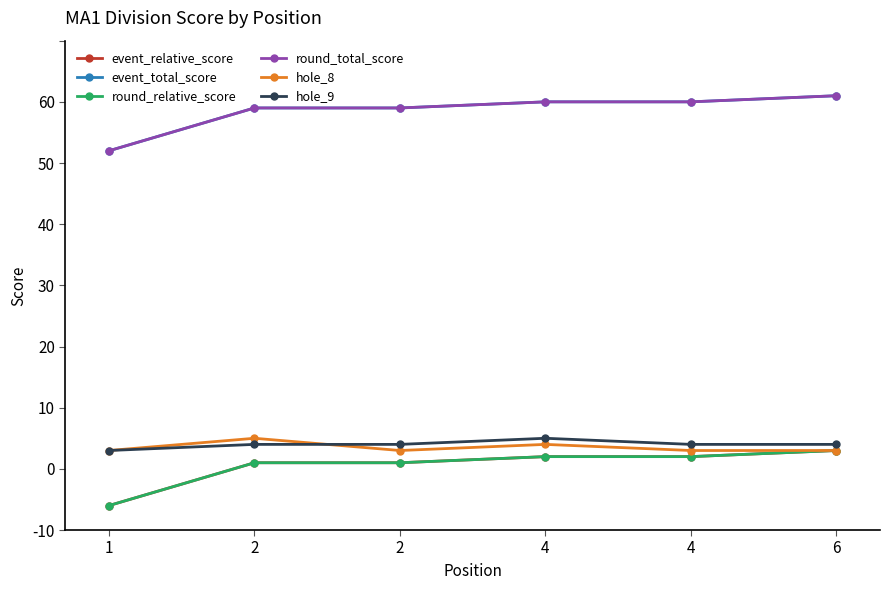

Reading right to left, what are all the values shown in this chart?

event_relative_score: 3	2	2	1	1	-6
event_total_score: 61	60	60	59	59	52
round_relative_score: 3	2	2	1	1	-6
round_total_score: 61	60	60	59	59	52
hole_8: 3	3	4	3	5	3
hole_9: 4	4	5	4	4	3